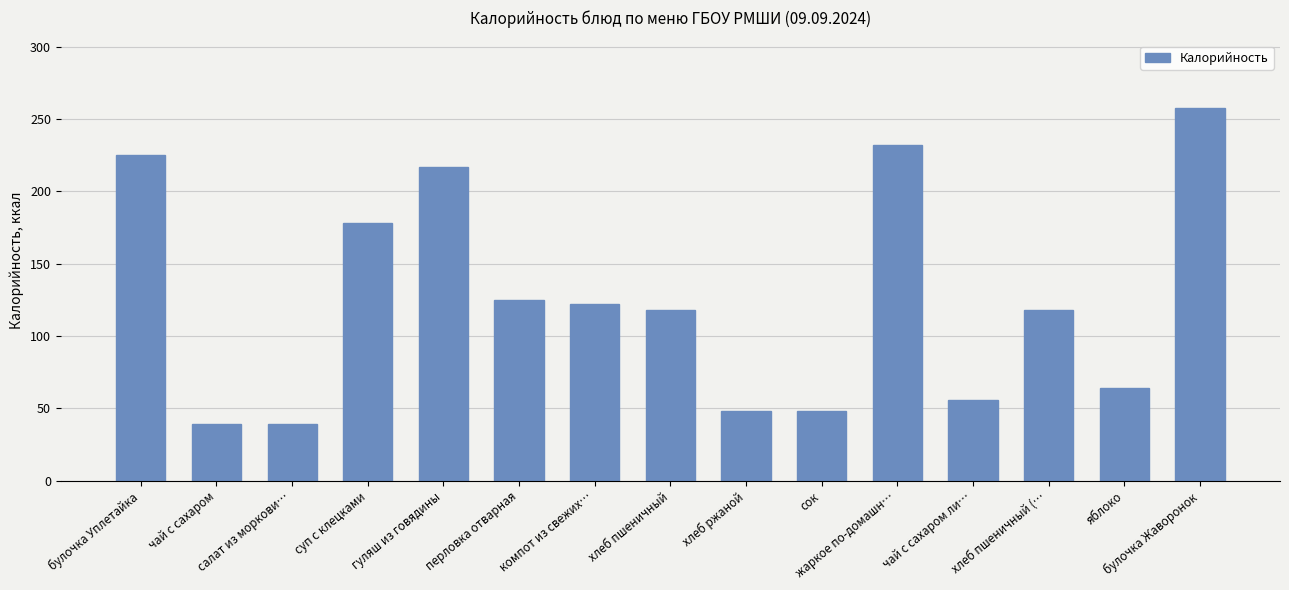

How many distinct data groups are displayed?

1